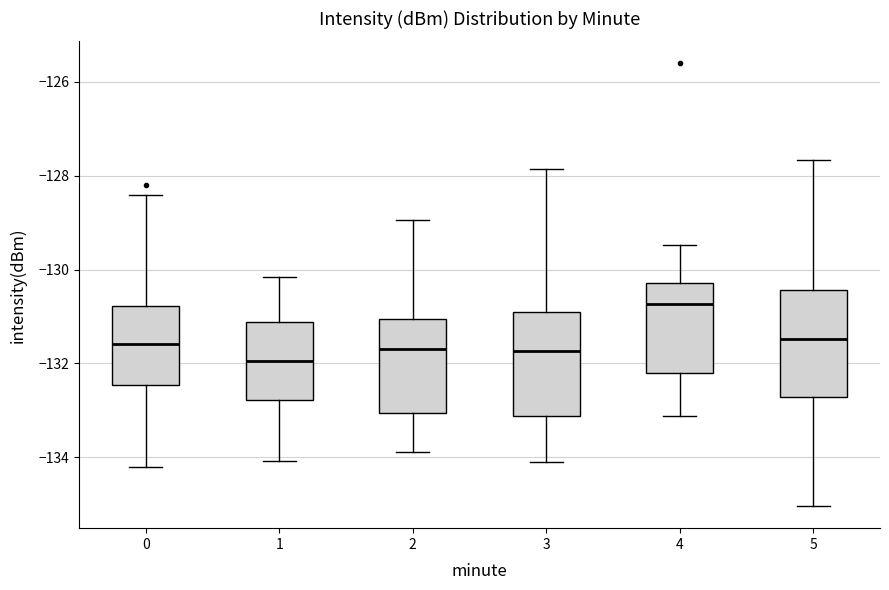

Reading left to right, read every box against the y-axis: the position of its median line, the range the box covers, and the ends of its whiskers. The values are not printed on the chart, so give them approximately, as read against the axis.

0: median -131.6, box -132.4 to -130.8, whiskers -134.2 to -128.4
1: median -132.0, box -132.8 to -131.2, whiskers -134.0 to -130.2
2: median -131.6, box -133.0 to -131.0, whiskers -133.8 to -129.0
3: median -131.8, box -133.2 to -130.8, whiskers -134.2 to -127.8
4: median -130.8, box -132.2 to -130.2, whiskers -133.2 to -129.4
5: median -131.4, box -132.8 to -130.4, whiskers -135.0 to -127.6